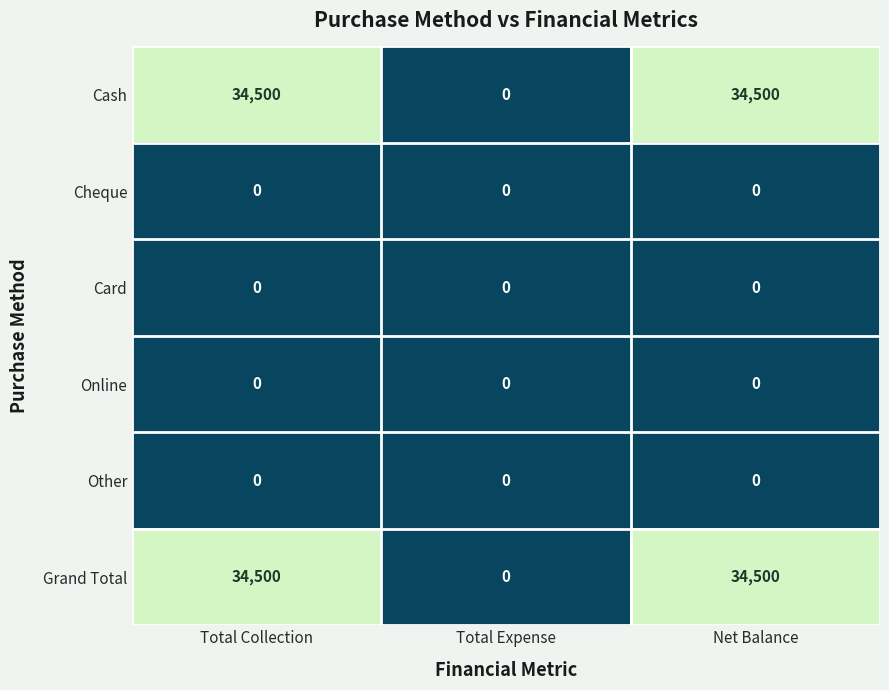

What is the spread (max minus min) of values at Net Balance?

34500